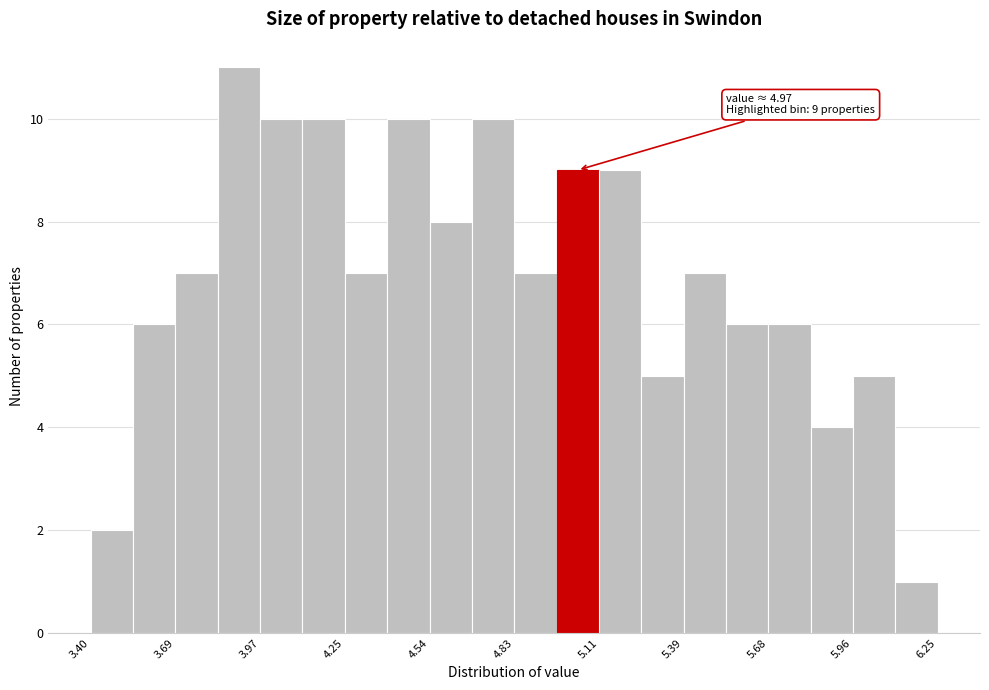

Around what value on the x-axis is the tallest bar? Give the approximate position of its centre, as read against the axis.

3.90